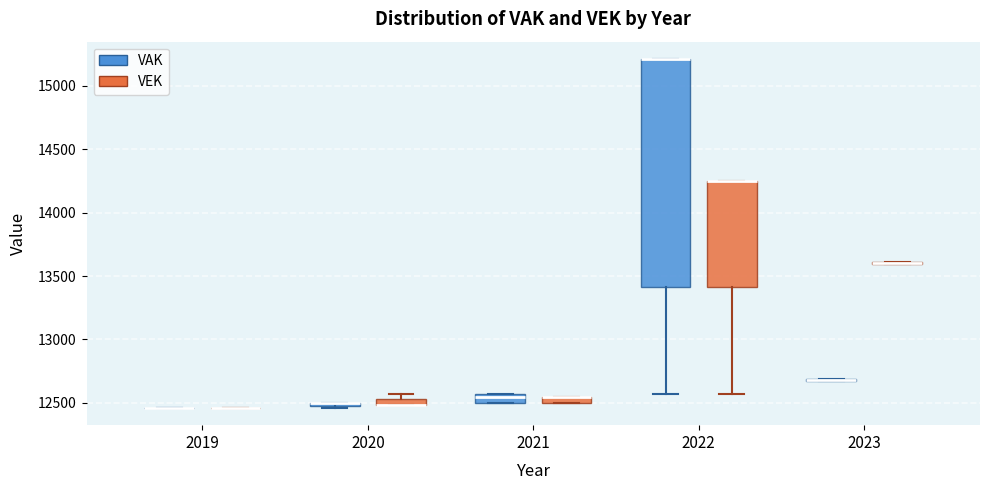

Which box is the tallest, from its lower edge to its upper edge?

2022 (VAK)